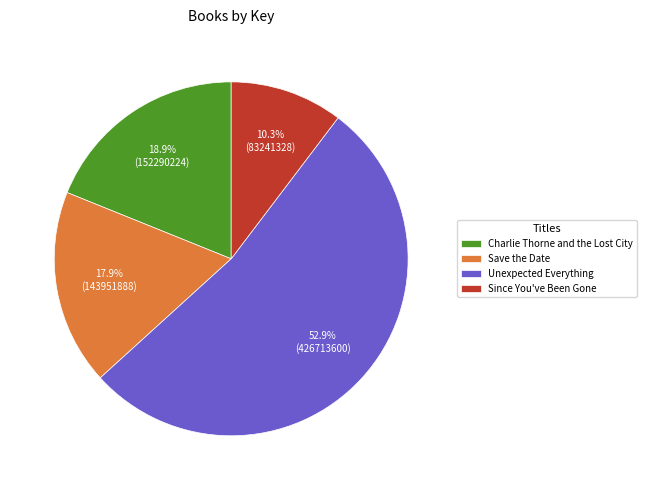

Which slice is the largest?

Unexpected Everything